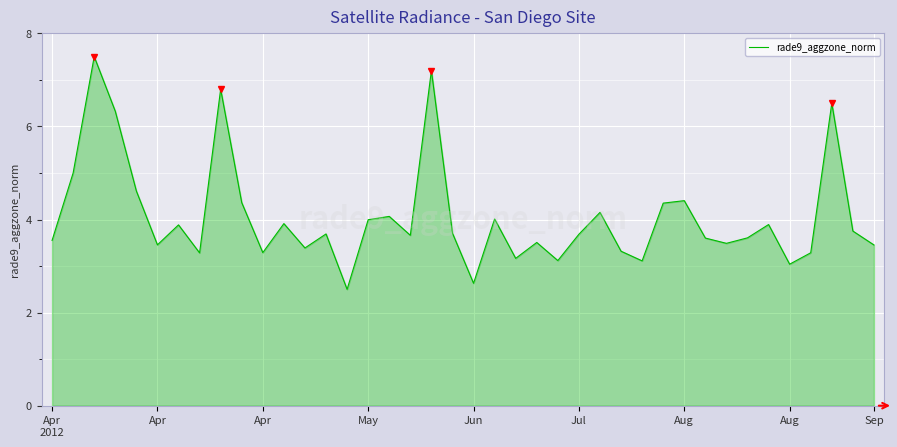

What is the minimum value shown in the chart?

2.5